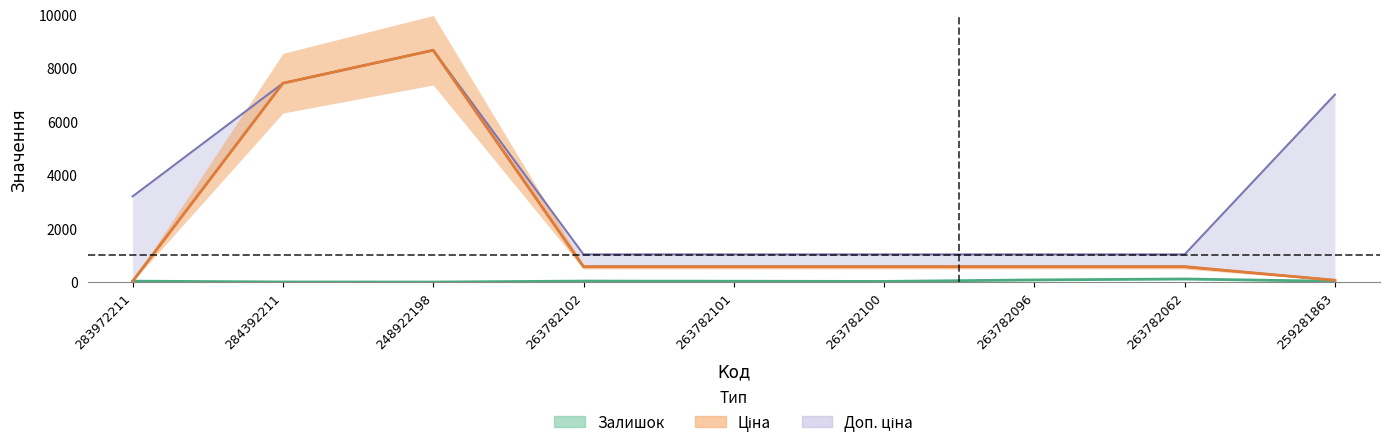

Reading left to right, extract all data points from this chart.

Залишок: 35.8	4.6	1.5	38.1	32.2	24.9	81.0	116.2	29.8
Ціна: 32.0	7436.2	8669.7	573.5	573.5	573.5	573.5	573.5	70.1
Доп. ціна: 3205.0	7436.2	8669.7	1035.1	1035.1	1035.1	1035.1	1035.1	7010.0